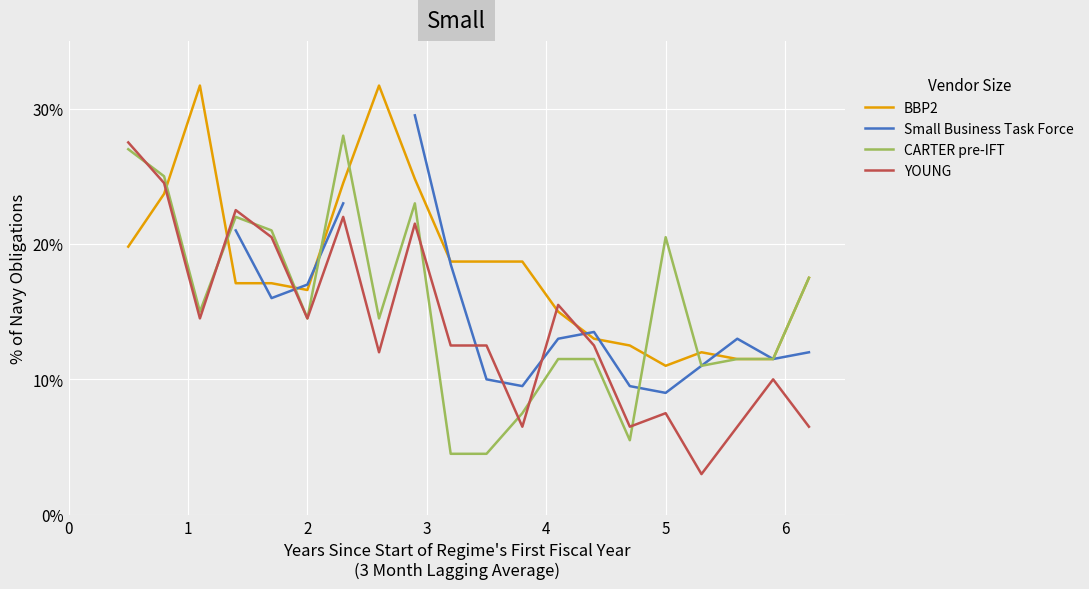

What is the lowest value of the CARTER pre-IFT series?

4.5